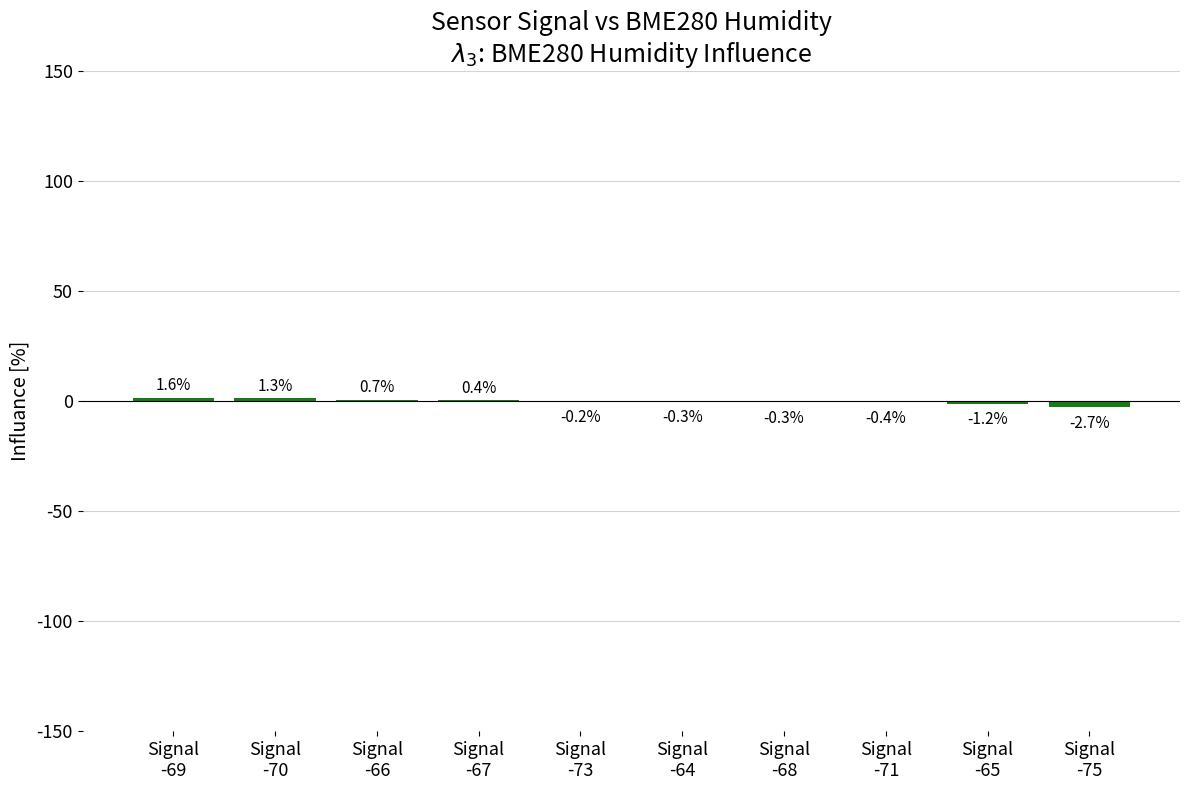

How many categories are shown in the chart?

10